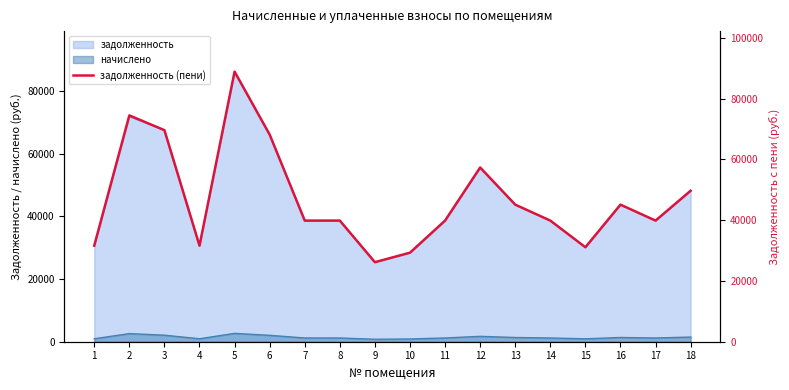

Reading left to right, list all the values displayed in this chart.

1=31638.7	2=74527.4	3=69658.4	4=31638.7	5=88934.1	6=68196.1	7=39880.8	8=39880.8	9=26188.5	10=29312.3	11=39880.8	12=57361.9	13=45131.9	14=39880.8	15=31107.0	16=45131.9	17=39880.8	18=49718.0